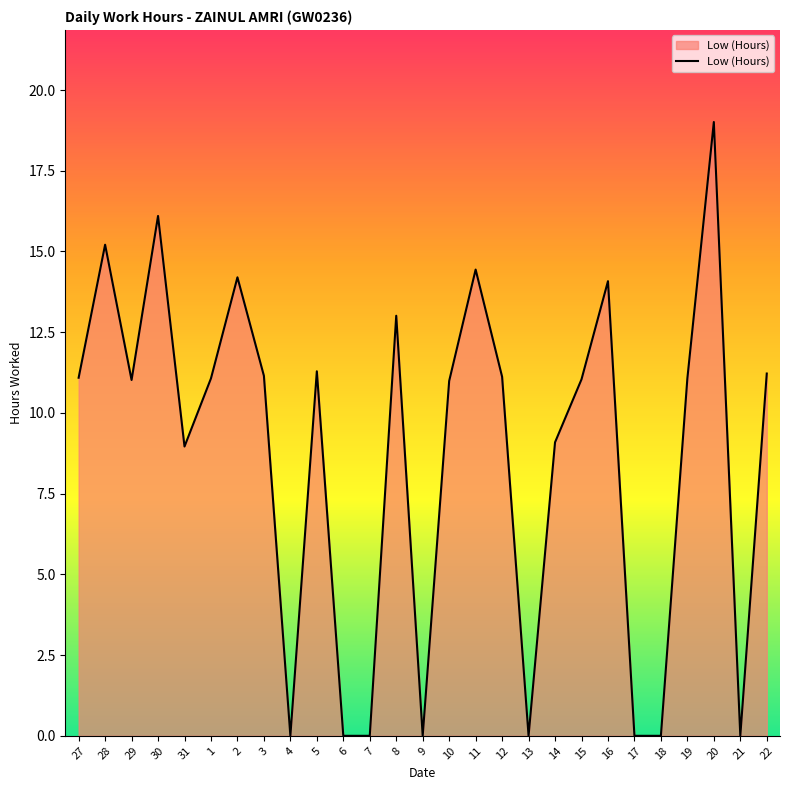

Is it true that the value at 3 is 5.6?

False